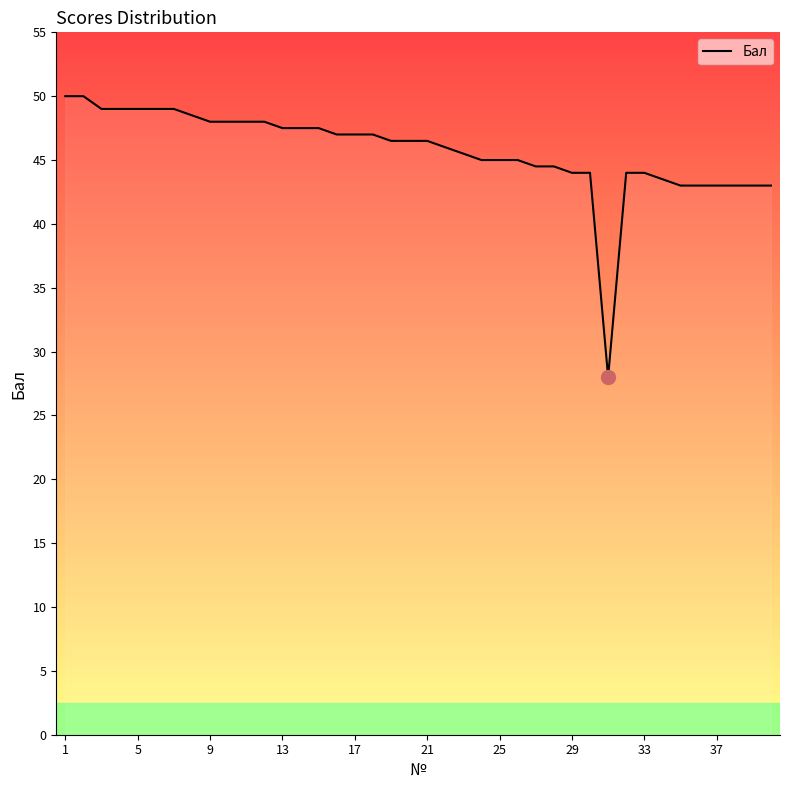

Reading right to left, transcribe all the data shown in this chart.

43.0	43.0	43.0	43.0	43.0	43.0	43.5	44.0	44.0	28.0	44.0	44.0	44.5	44.5	45.0	45.0	45.0	45.5	46.0	46.5	46.5	46.5	47.0	47.0	47.0	47.5	47.5	47.5	48.0	48.0	48.0	48.0	48.5	49.0	49.0	49.0	49.0	49.0	50.0	50.0